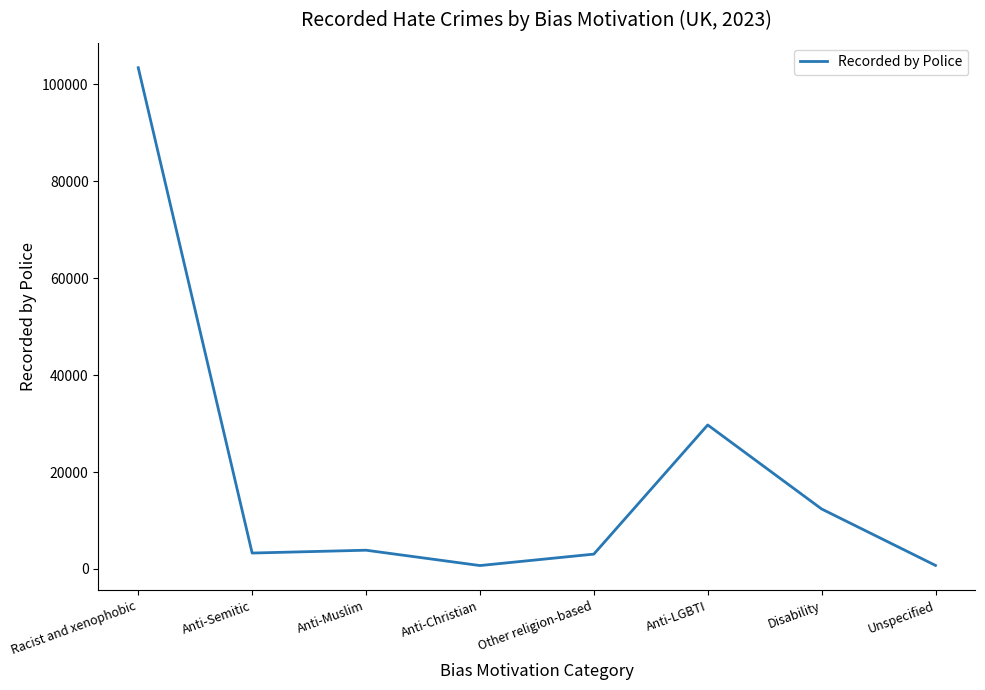

True or false: the data shows 16315 at Anti-LGBTI.

False